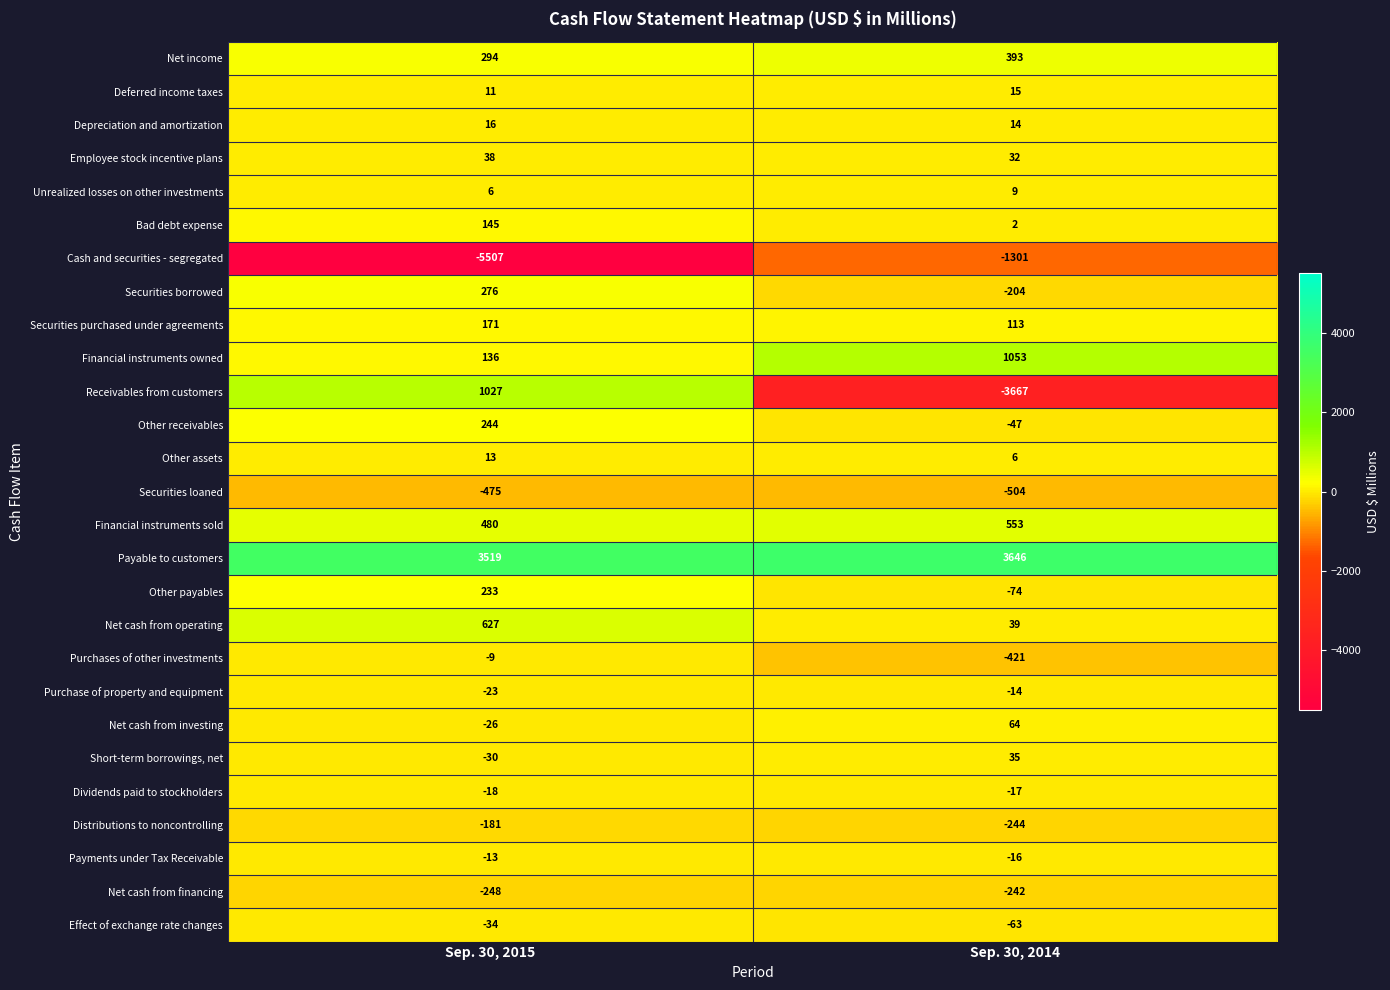

What is the minimum value shown in the chart?

-5507